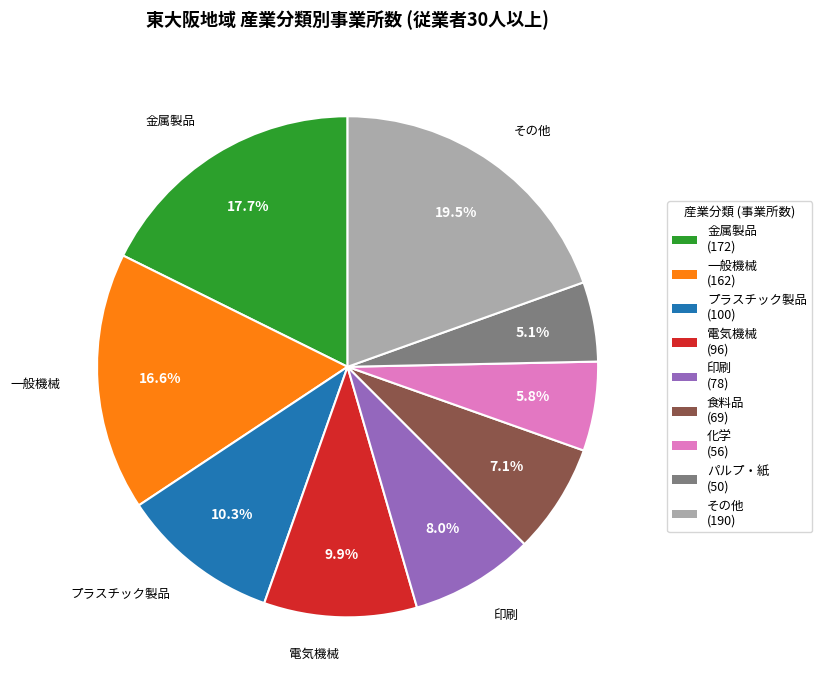

Does any single category account for the majority?

No